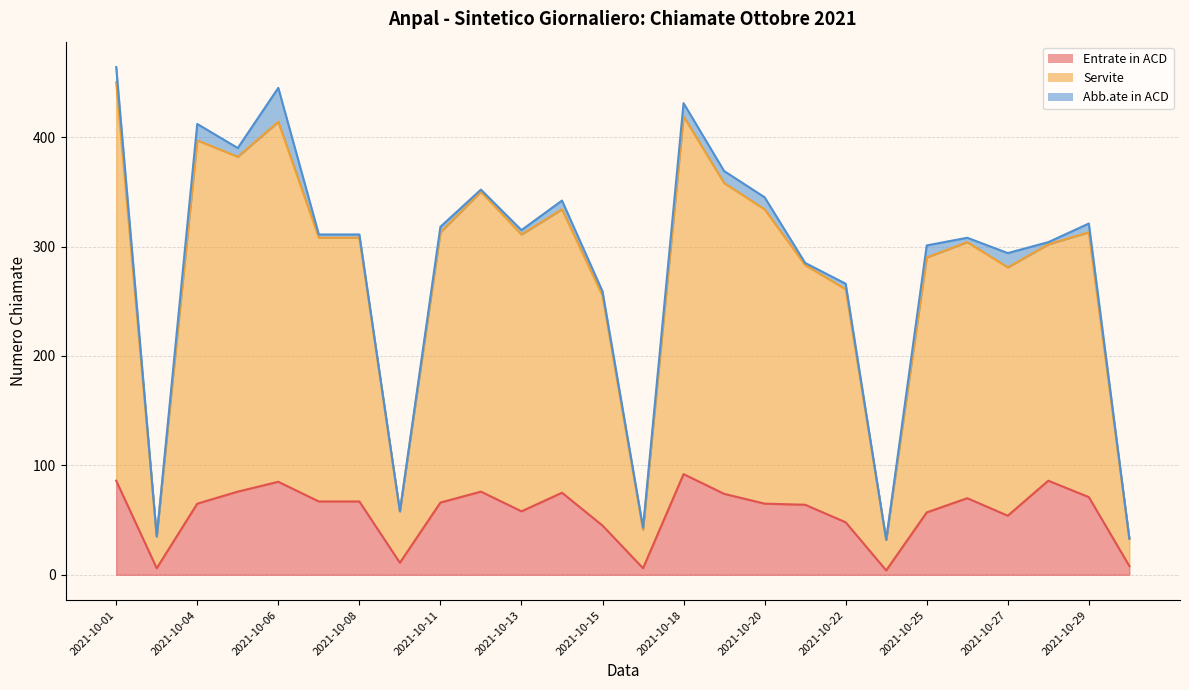

What is the smallest value displayed?

4